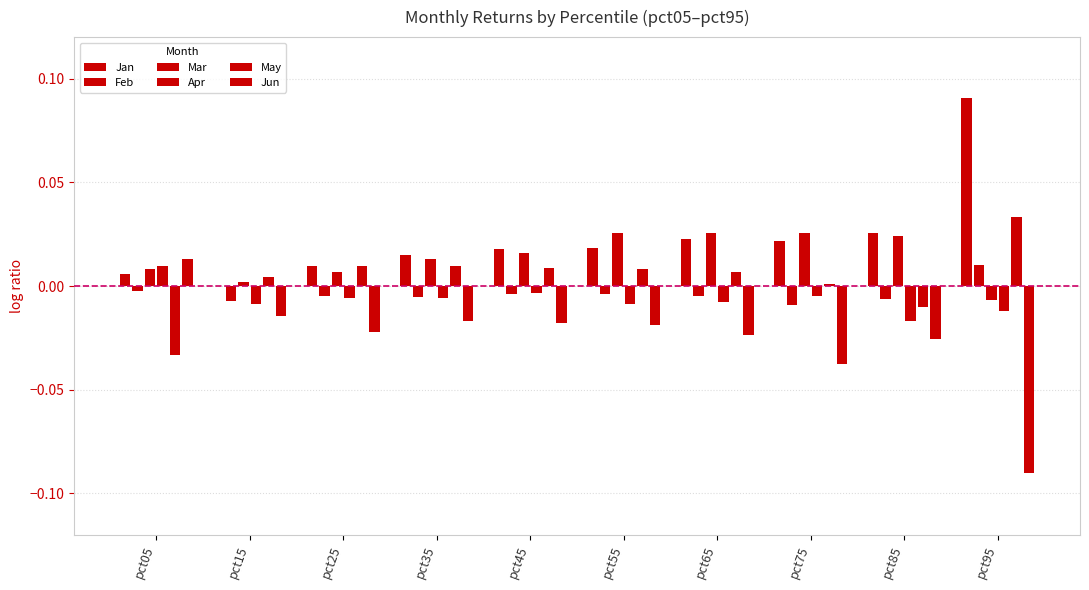

Is it true that May equals 0.0 at pct75?

True